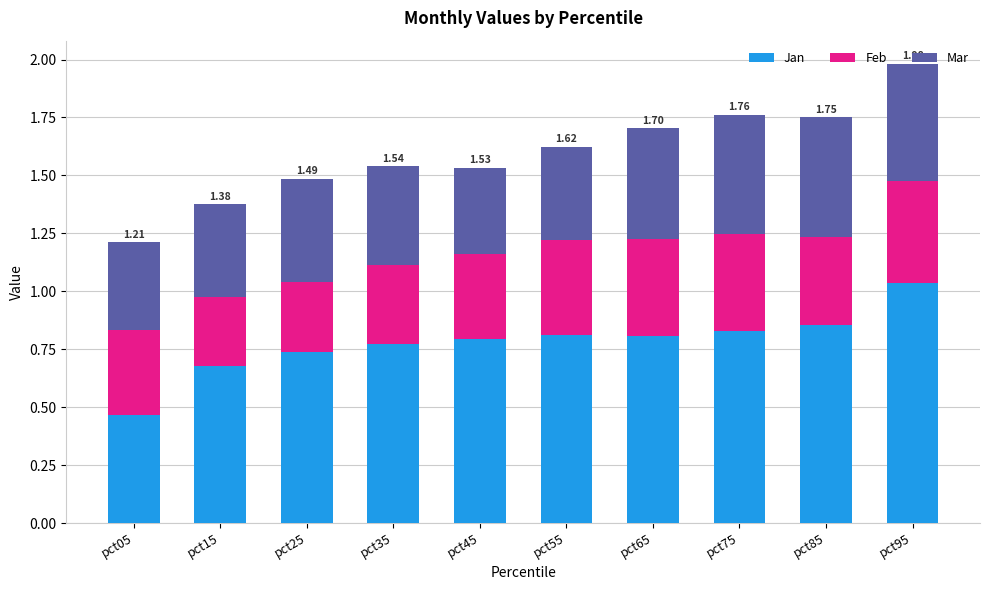

What is the difference between the maximum and minimum values in the Jan series?

0.6